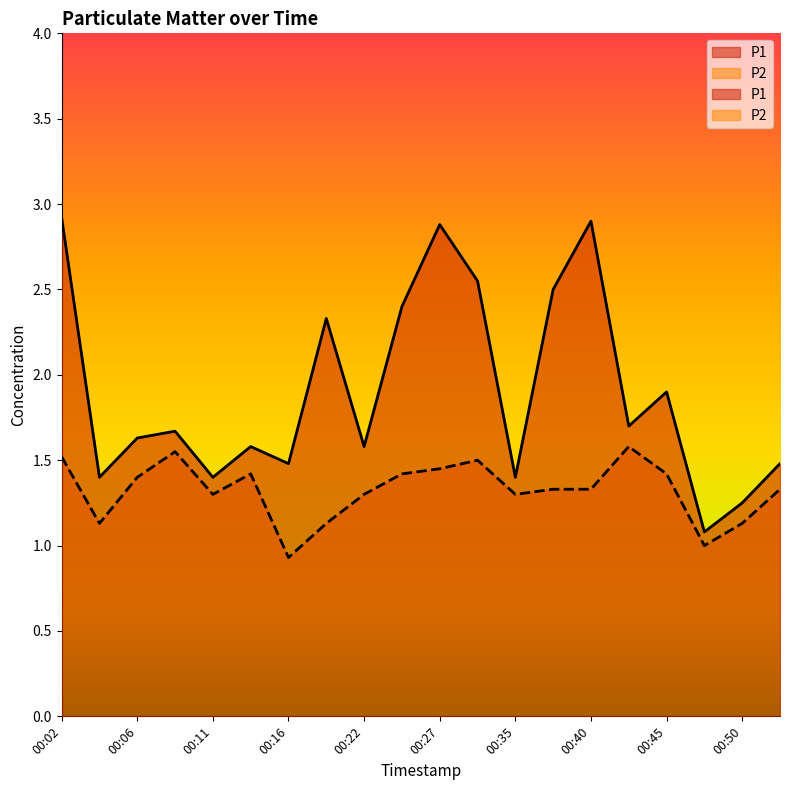

What is the average value of the P1 series?

1.9